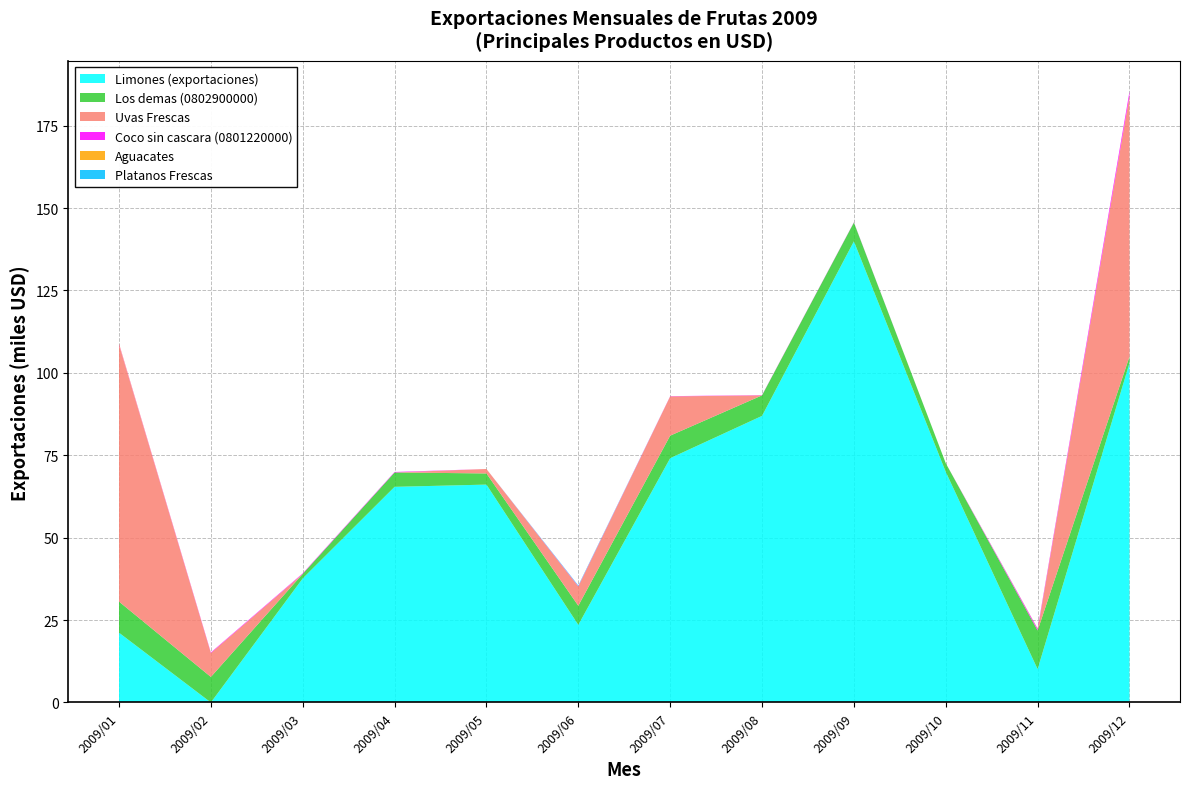

Reading left to right, transcribe all the data shown in this chart.

Limones (exportaciones): 21168.0	0.0	37632.0	65417.6	66096.0	23543.5	74104.5	86940.0	139890.0	69960.0	10106.9	102960.0
Los demas (0802900000): 9433.6	7746.1	1375.6	4357.7	3386.2	5802.2	6843.6	6226.7	5705.4	2623.9	11740.6	1970.3
Uvas Frescas: 77945.4	7250.0	0.0	0.0	1350.0	5839.5	11903.0	0.0	0.0	0.0	30.8	79100.0
Coco sin cascara (0801220000): 216.7	185.8	171.3	154.8	0.0	116.1	77.4	77.4	77.4	0.0	475.0	1289.0
Aguacates: 150.0	0.0	0.0	0.0	0.0	0.0	0.0	0.0	0.0	0.0	77.9	0.0
Platanos Frescas: 0.0	0.0	0.0	0.0	0.0	188.5	0.0	0.0	0.0	0.0	28.0	0.0